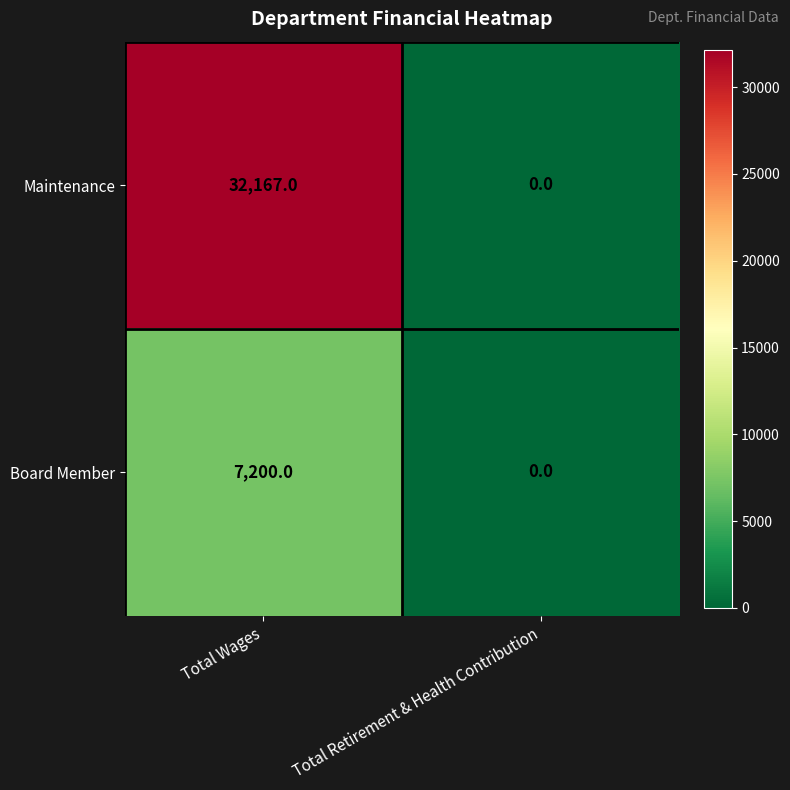

At how many categories does at least one series exceed 25535?

1